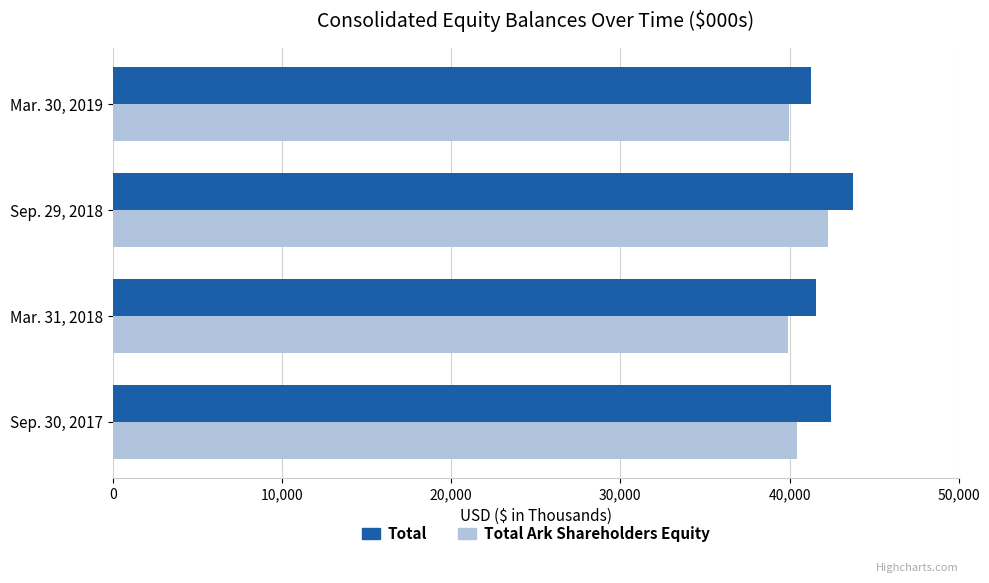

What is the sum of all Total values?

168978